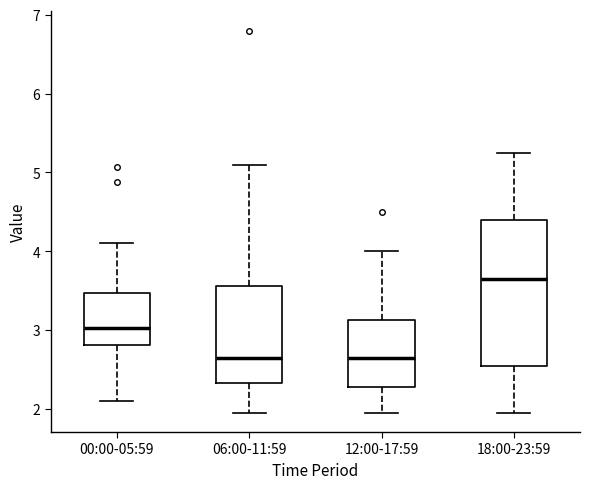

Which box's median line is the highest?

18:00-23:59